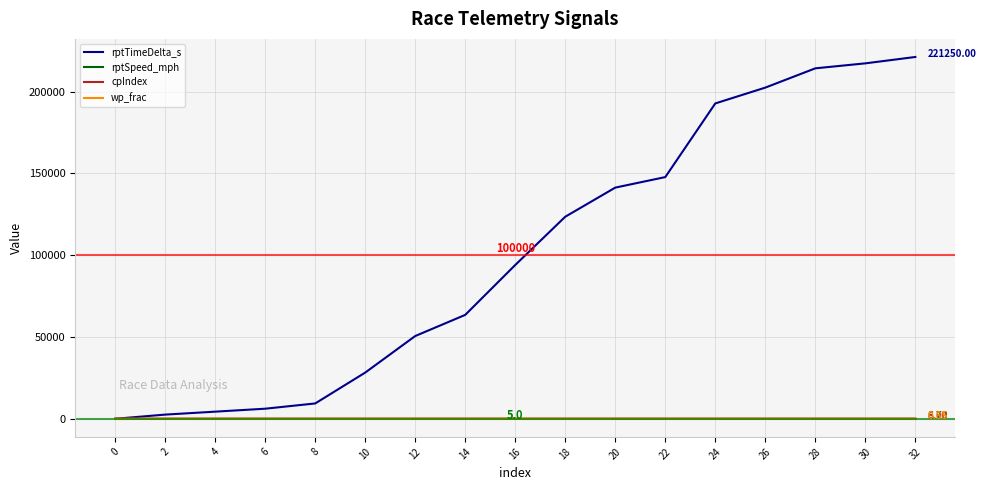

True or false: cpIndex has a value of 2.0 at 12.

True